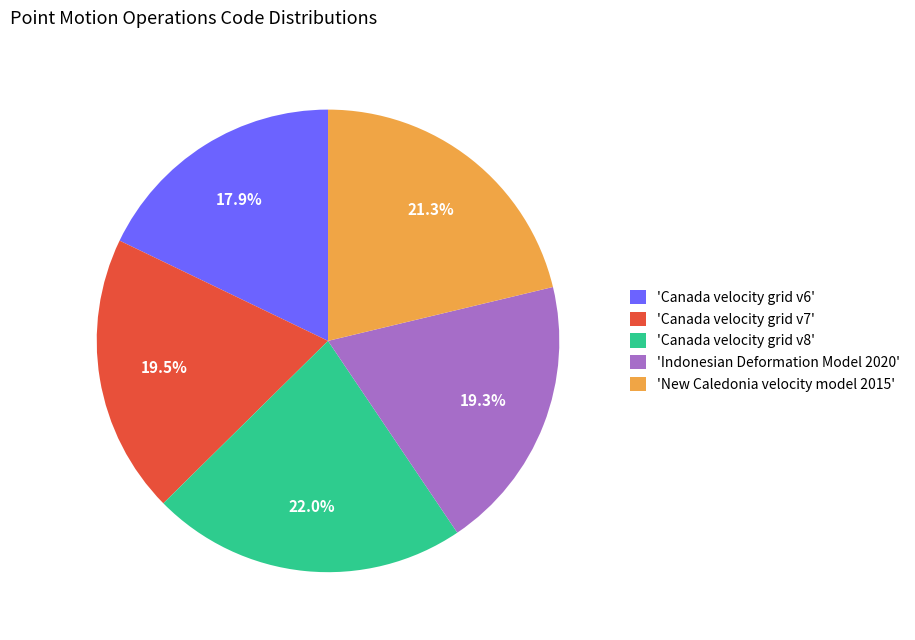

How many segments does this pie chart have?

5